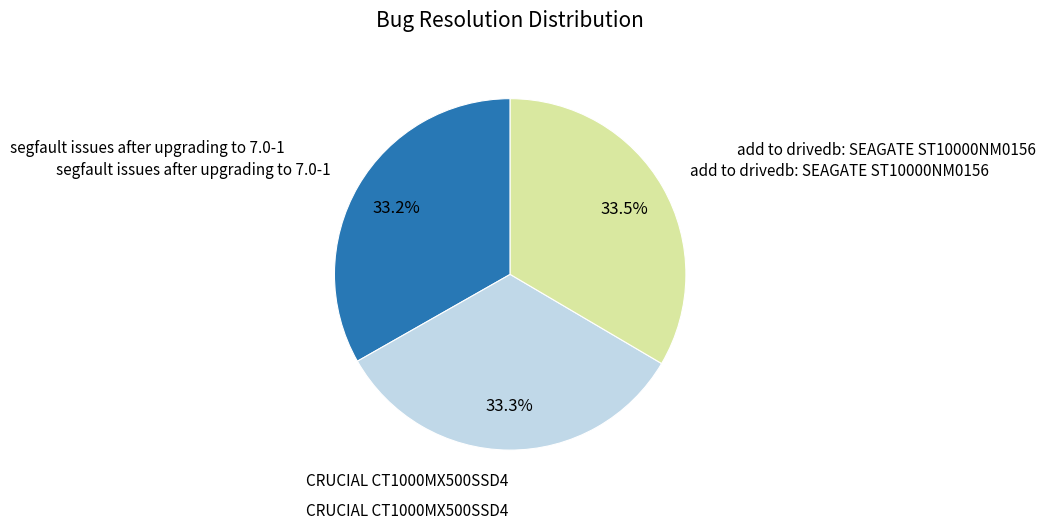

Is there any slice that represents more than half of the pie?

No